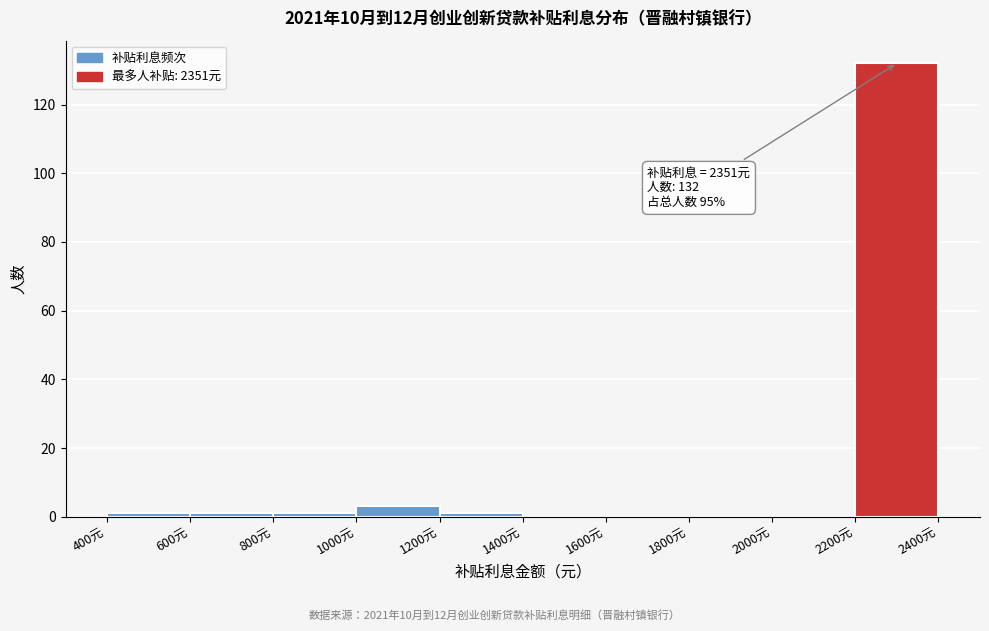

Over which range of the x-axis is the bar tallest?

2200 to 2400